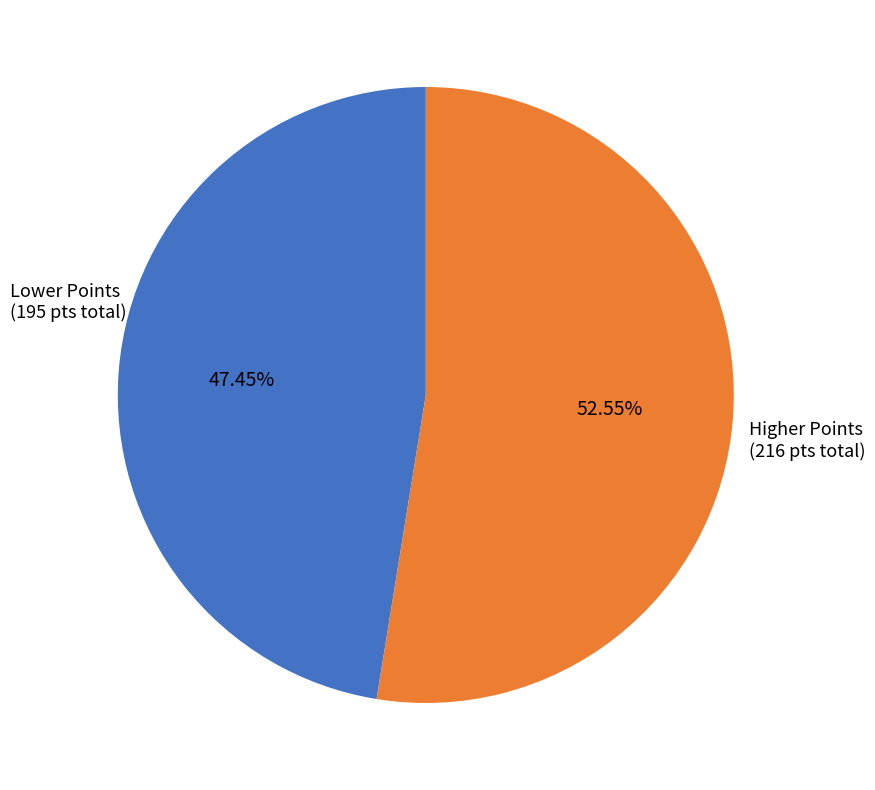

To the nearest percent, what is the average slice percentage?

50%